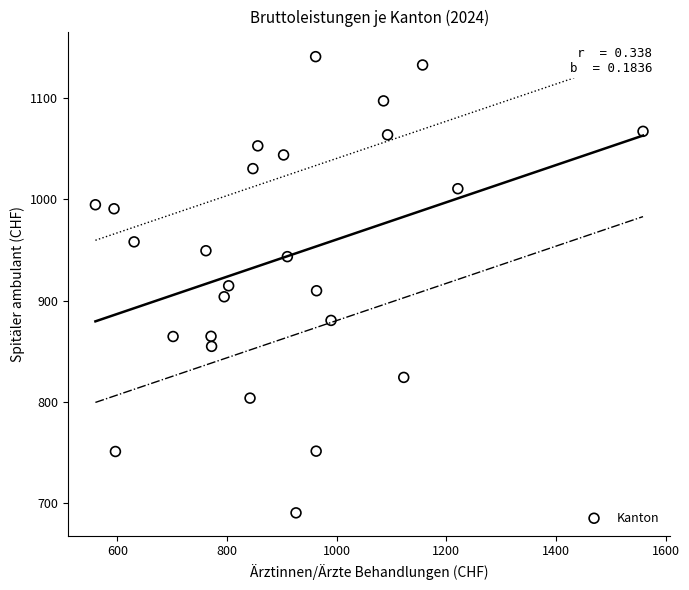

What is the range of X values (max minus min)?

998.8